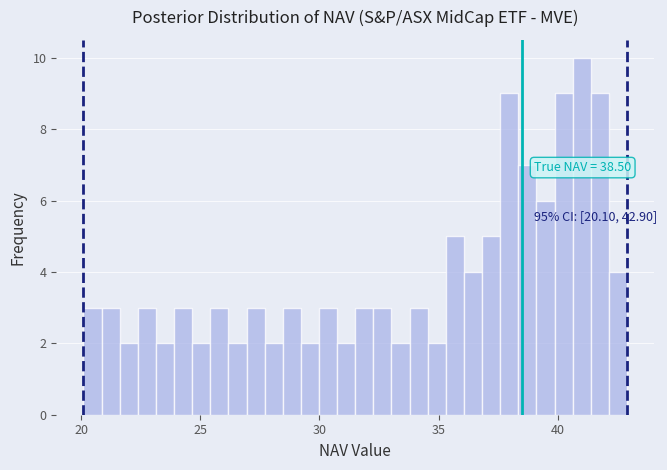

Around what value on the x-axis is the tallest bar? Give the approximate position of its centre, as read against the axis.

41.0